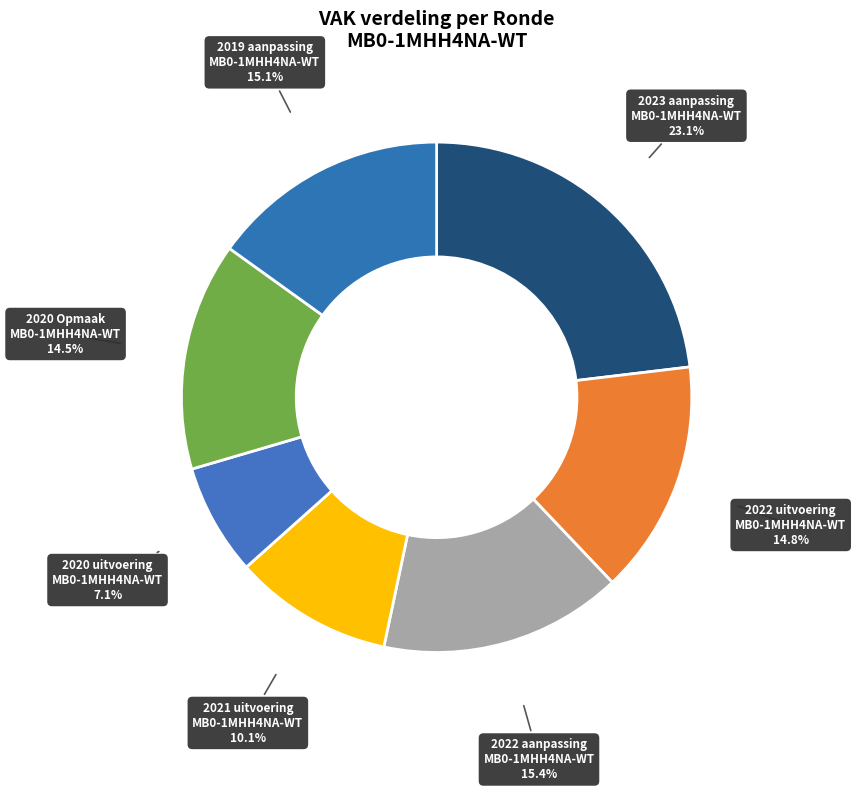

Is there a majority slice in this chart?

No